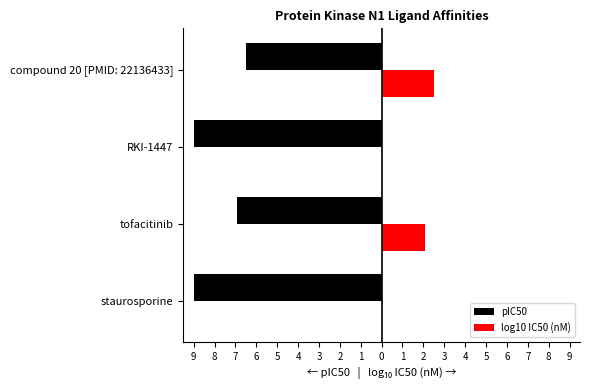

What are all the series names shown in the legend?

pIC50, log10 IC50 (nM)